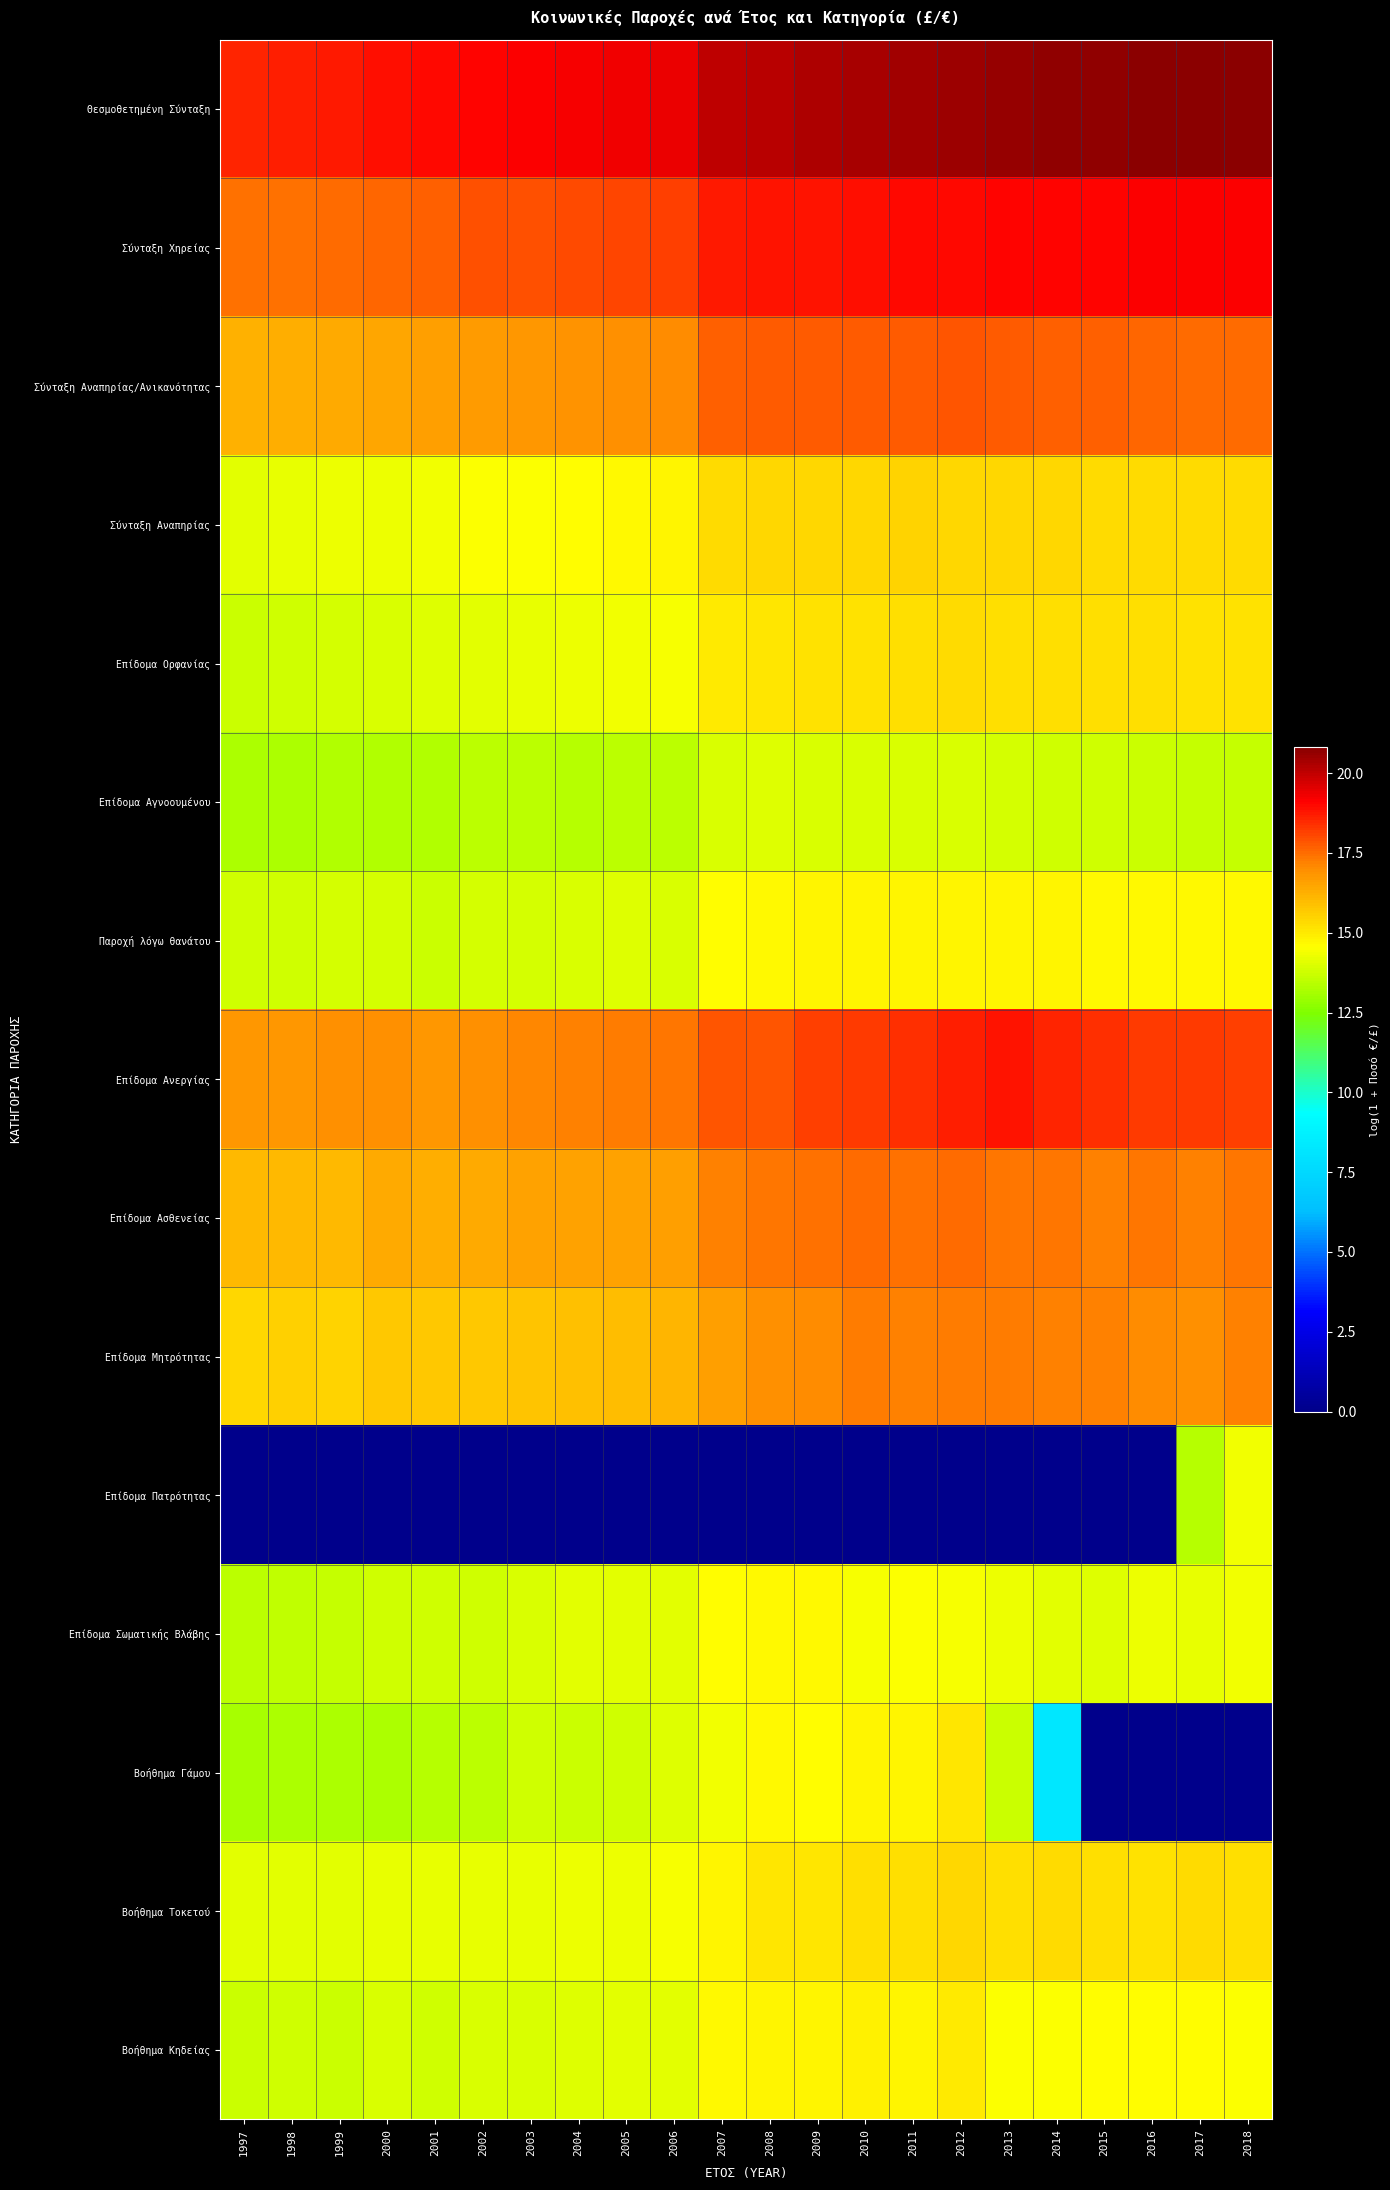

How many series are shown in this chart?

15